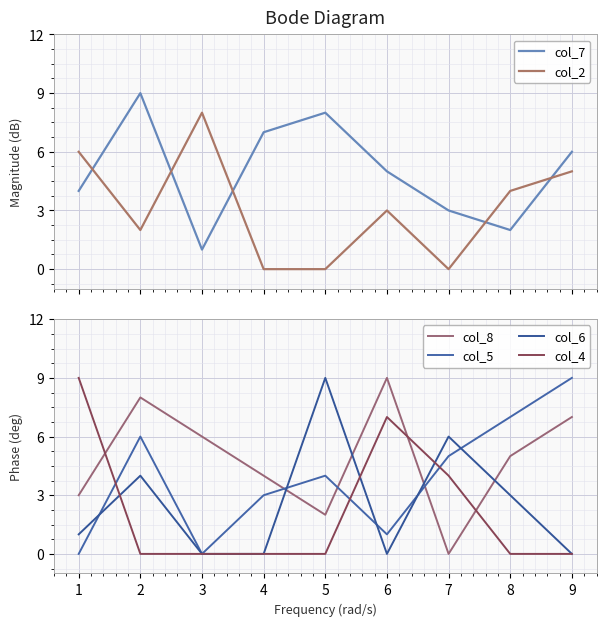

Which series ends up on top after the final intersection of col_7 and col_2?

col_7